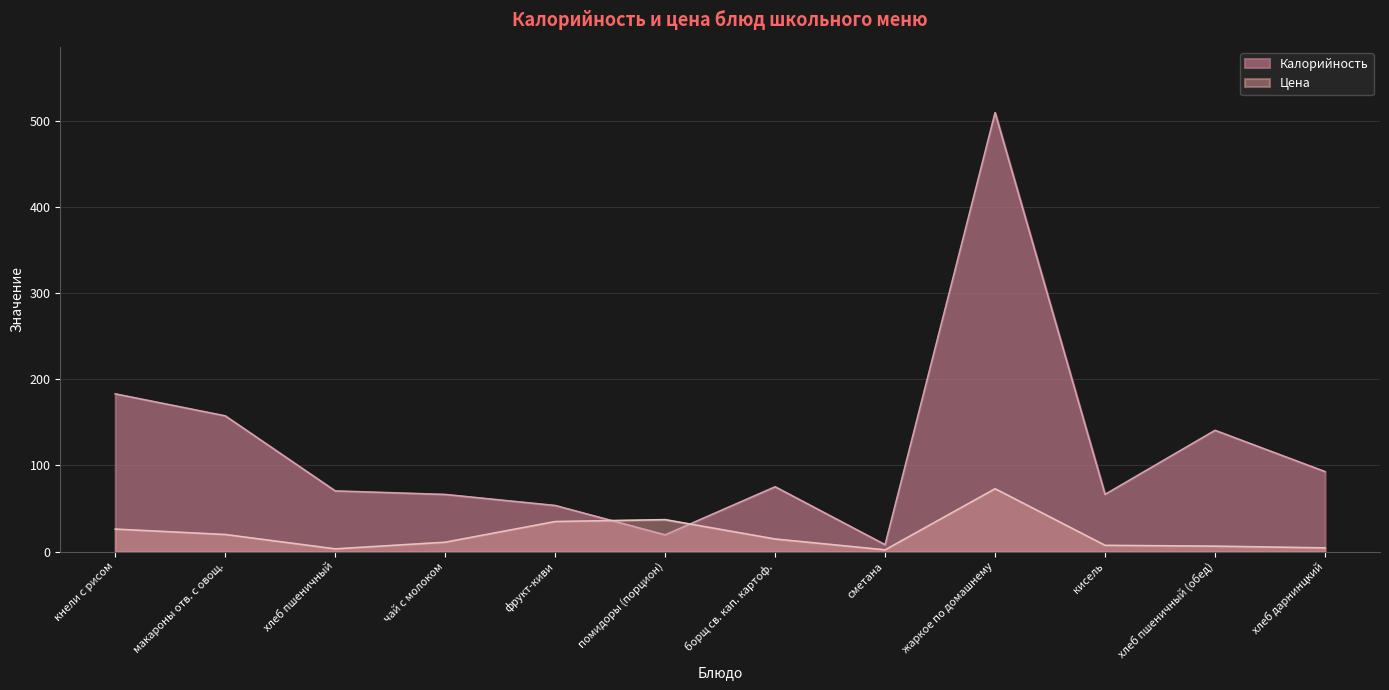

Is the value of Цена at борщ св. кап. картоф. greater than the value of Калорийность at борщ св. кап. картоф.?

No